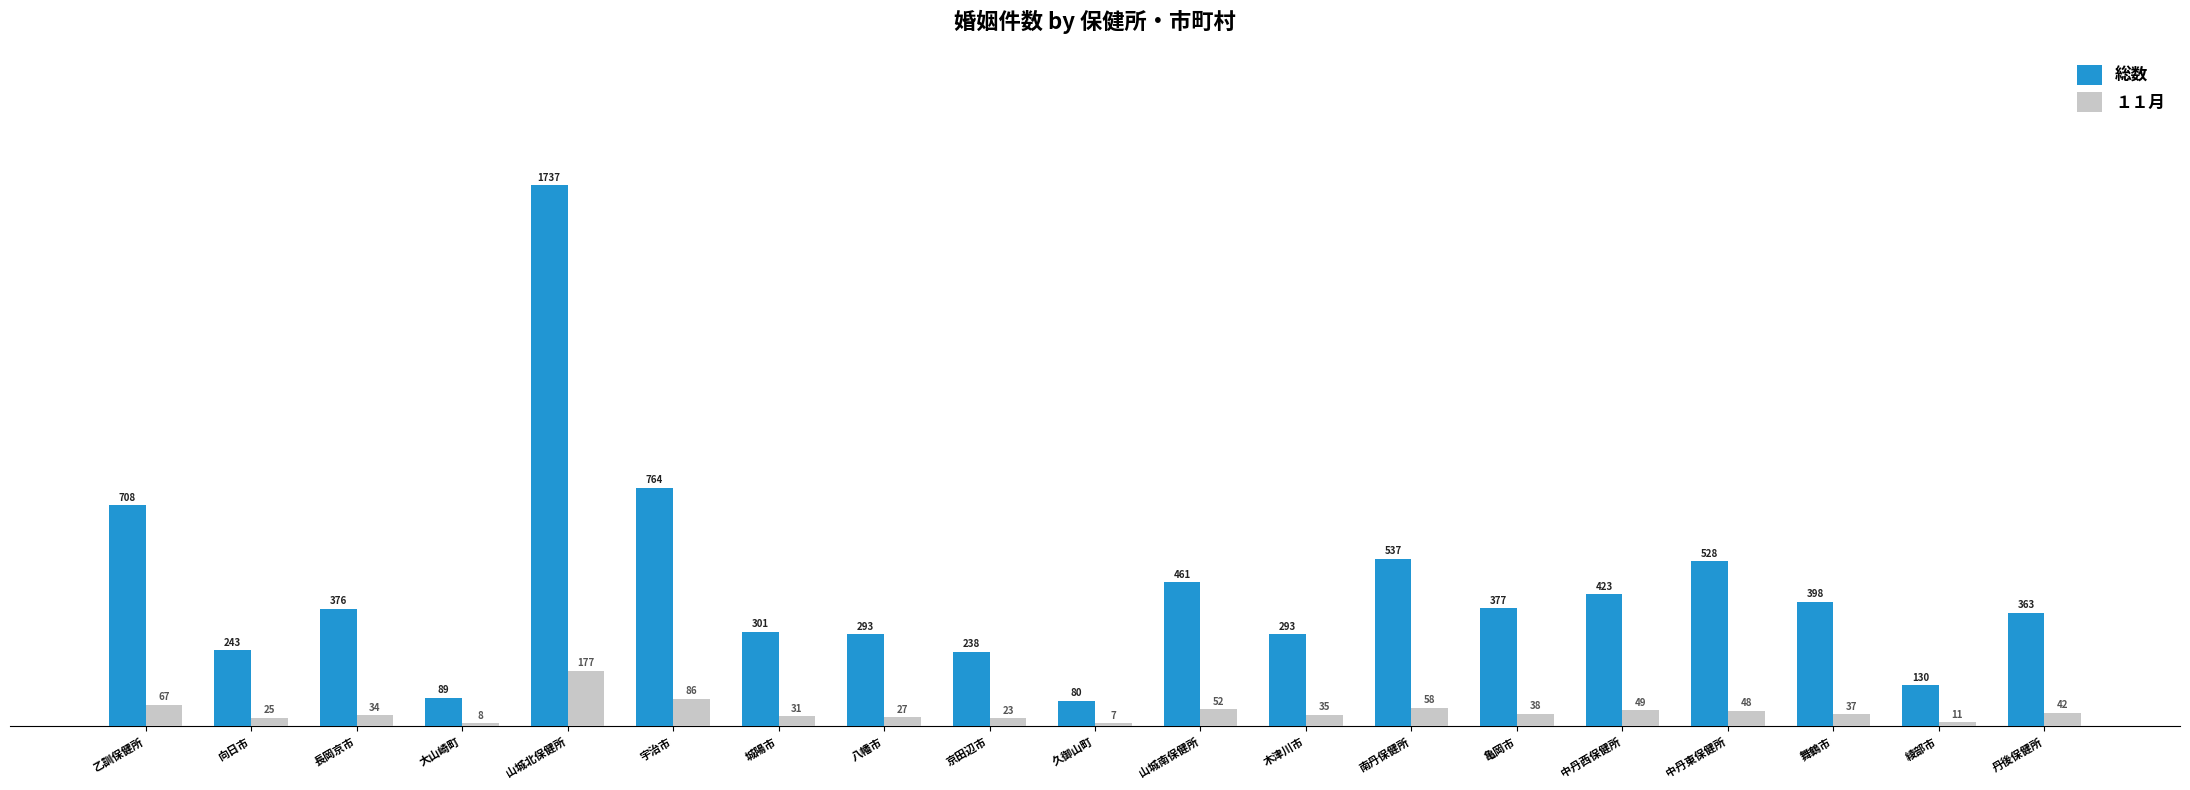

At which category is the sum across all series the highest?

山城北保健所